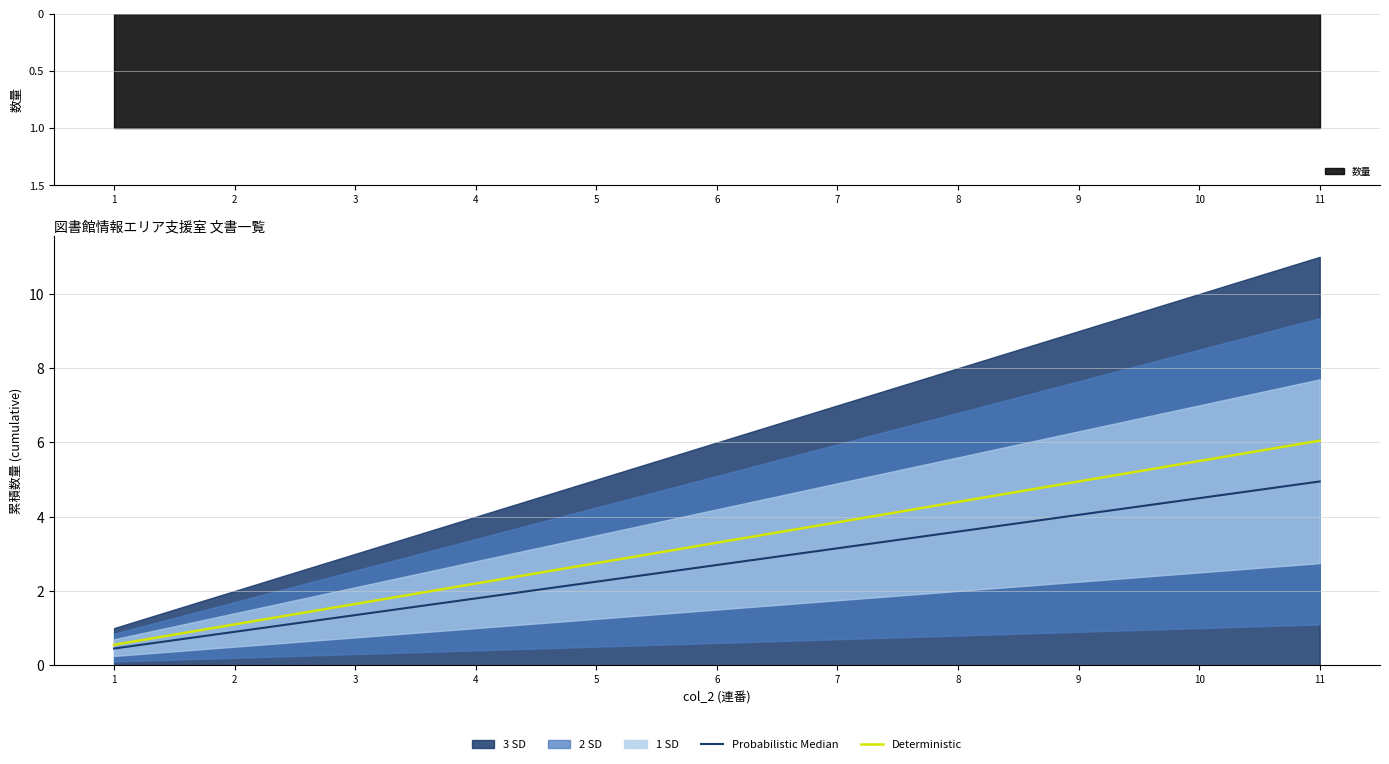

What is the lowest value of the Probabilistic Median series?

0.5